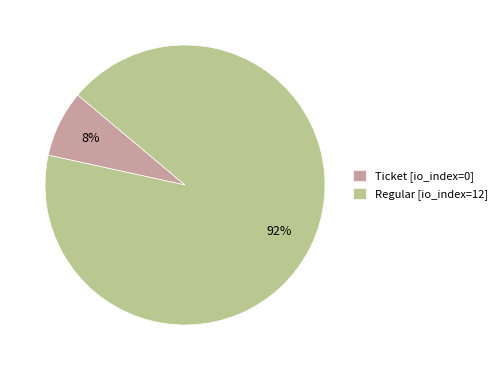

What is the largest slice in the pie chart?

Regular [io_index=12]